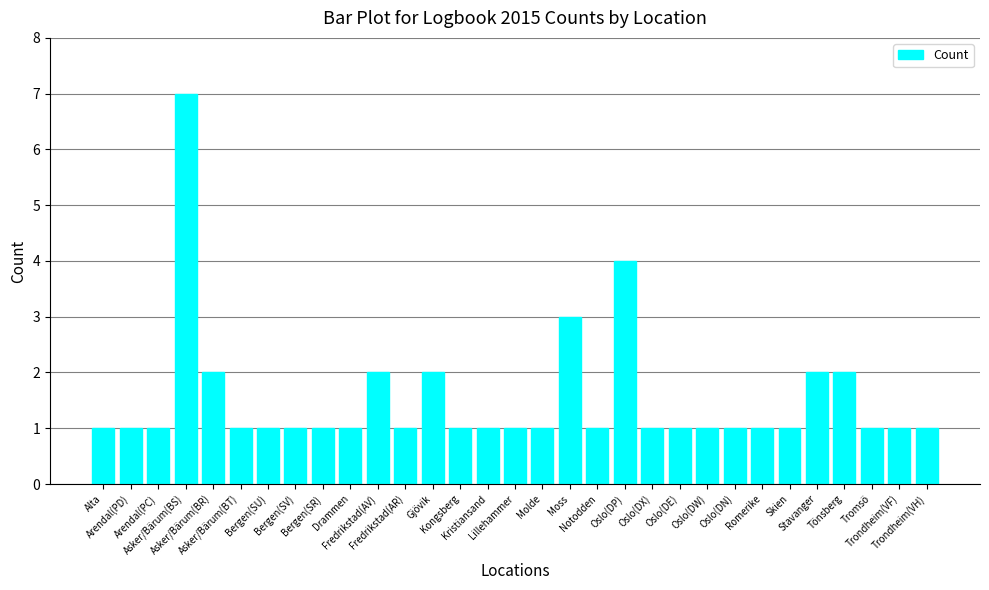

How many bars are there in total?

31